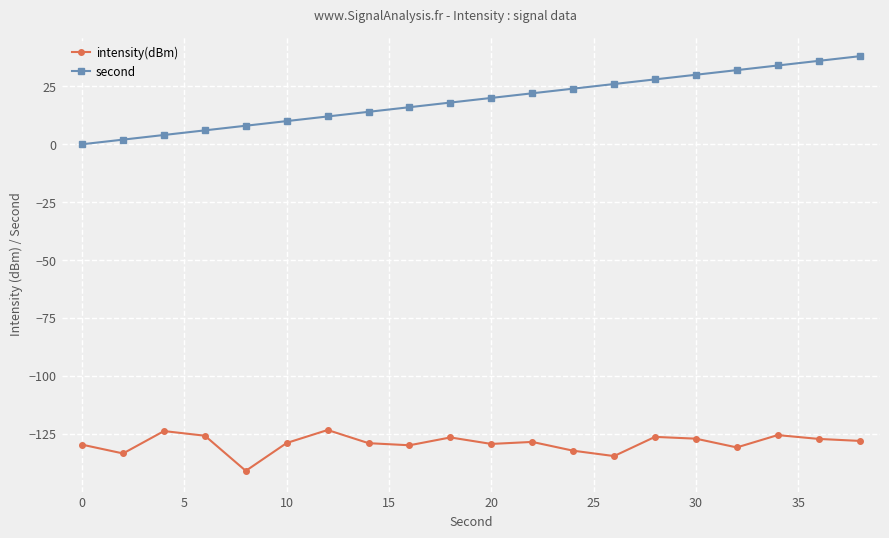

List the series in order of their overall mean, highest first.

second, intensity(dBm)